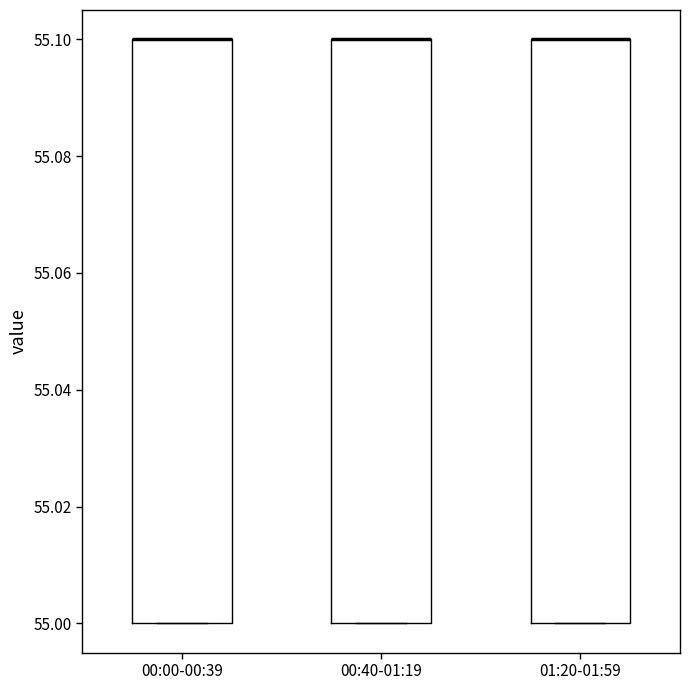

Reading left to right, transcribe this box plot: for each box, give where its median line is, the range the box spans, and where its two whiskers end, as read against the y-axis. The values are not printed on the chart, so give them approximately, as read against the axis.

00:00-00:39: median 55.1 (drawn on the box's upper edge), box 55.0 to 55.1, whiskers 55.0 to 55.1
00:40-01:19: median 55.1 (drawn on the box's upper edge), box 55.0 to 55.1, whiskers 55.0 to 55.1
01:20-01:59: median 55.1 (drawn on the box's upper edge), box 55.0 to 55.1, whiskers 55.0 to 55.1